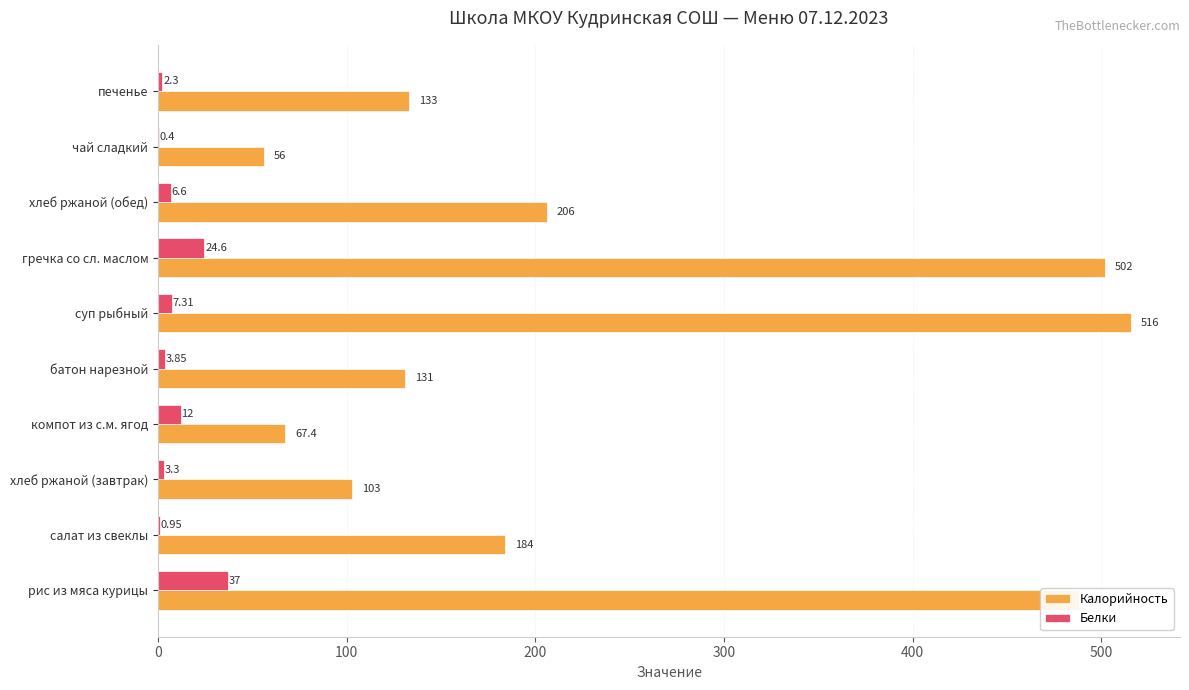

At which label does Белки reach its peak?

рис из мяса курицы